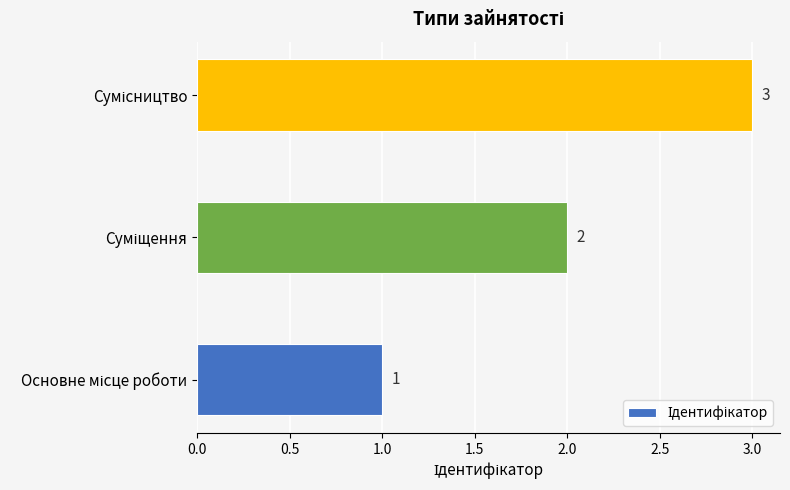

What is the greatest value displayed?

3